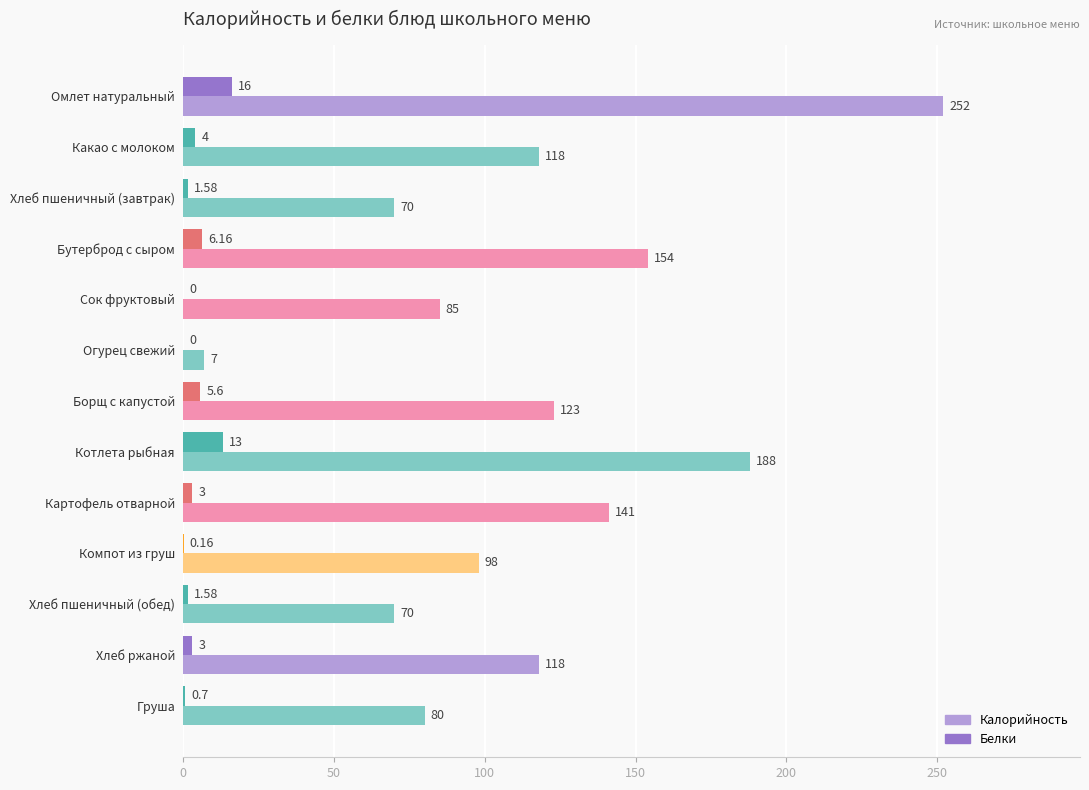

Which label corresponds to the largest value in the chart?

Омлет натуральный